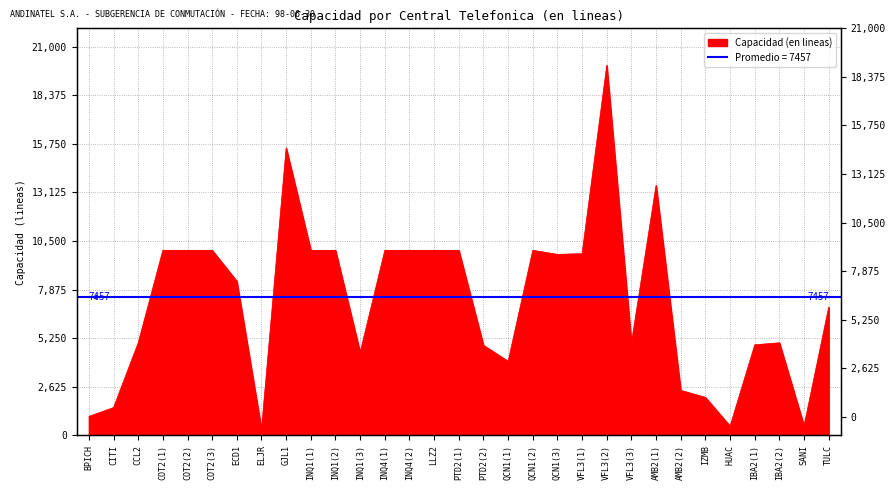

List the labels in order of value, largest first.

VFL3(2), GJL1, AMB2(1), COT2(1), COT2(2), COT2(3), INQ1(1), INQ1(2), INQ4(1), INQ4(2), LLZ2, PTD2(1), QCN1(2), VFL3(1), QCN1(3), ECD1, TULC, CCL2, VFL3(3), IBA2(2), IBA2(1), PTD2(2), INQ1(3), QCN1(1), AMB2(2), IZMB, CITI, BPICH, SANI, HUAC, ELJR